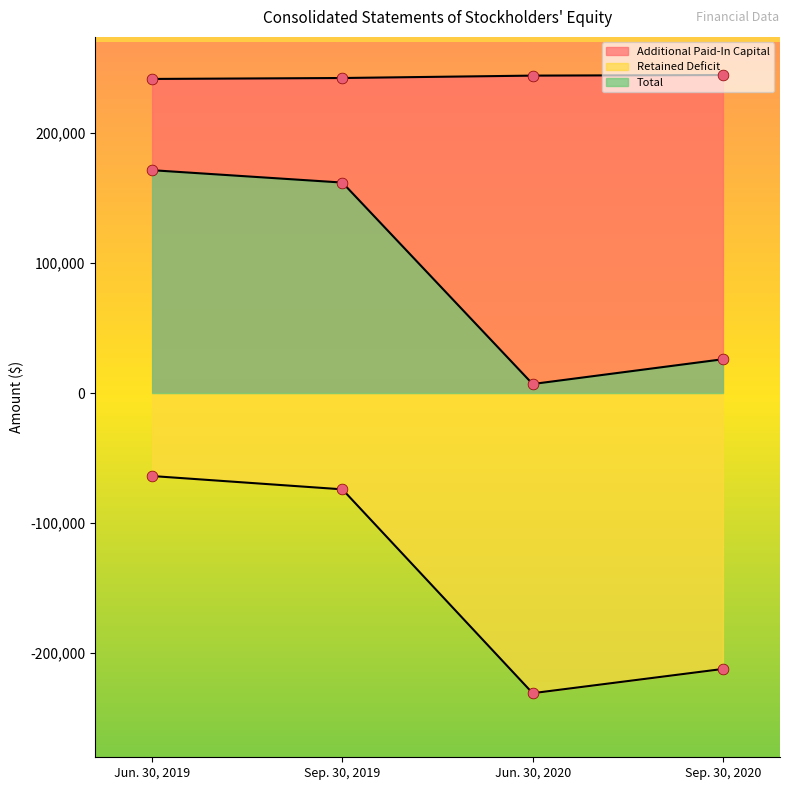

Is the value of Total at Sep. 30, 2019 greater than the value of Retained Deficit at Sep. 30, 2020?

Yes